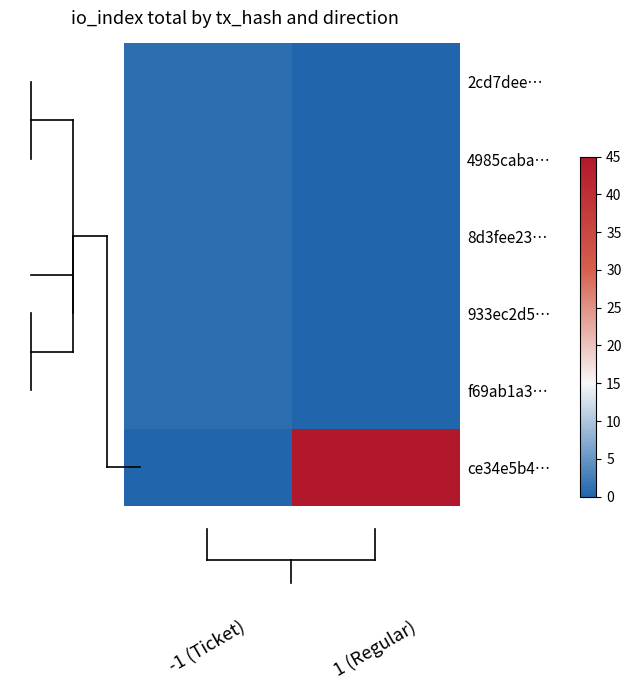

What is the greatest value displayed?

45